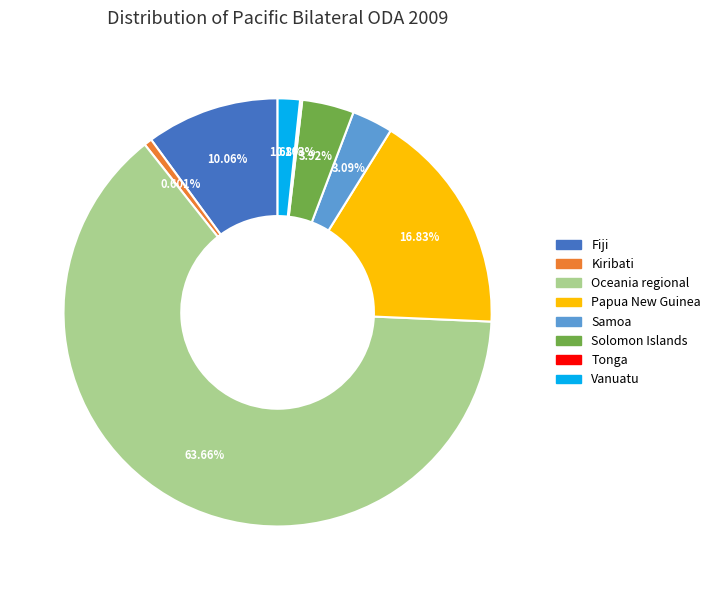

Is there any slice that represents more than half of the pie?

Yes